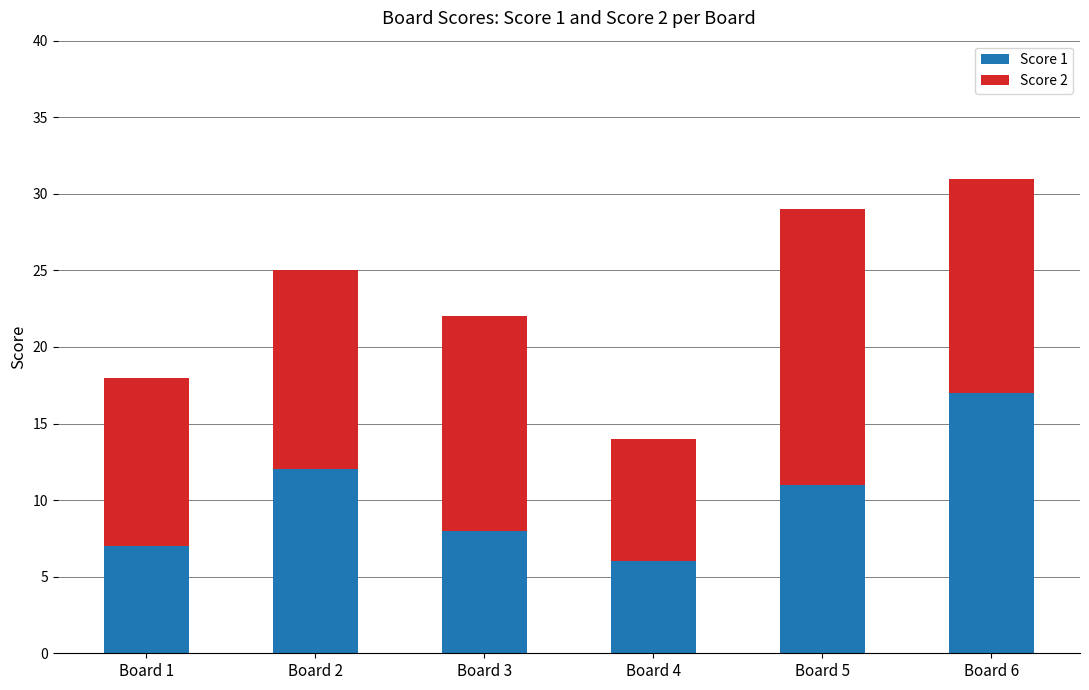

What is the total value across all series at Board 2?

25